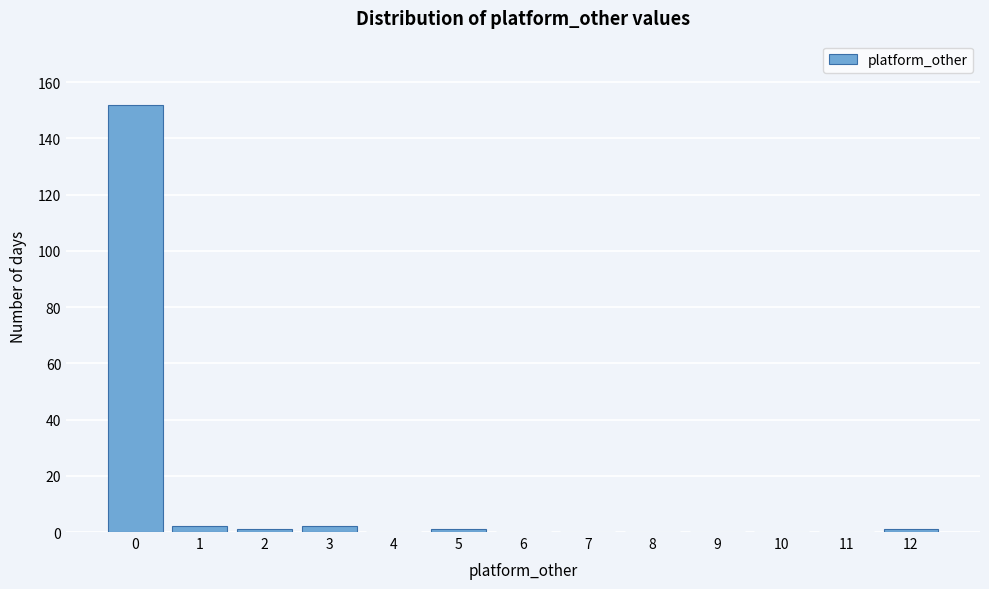

Reading left to right, transcribe all the data shown in this chart.

0=152	1=2	2=1	3=2	4=0	5=1	6=0	7=0	8=0	9=0	10=0	11=0	12=1